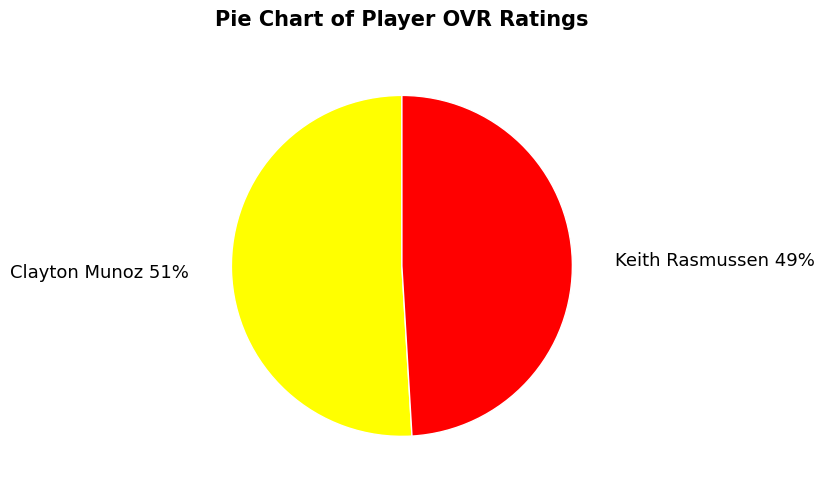

What percentage is the Keith Rasmussen slice, to the nearest percent?

49%